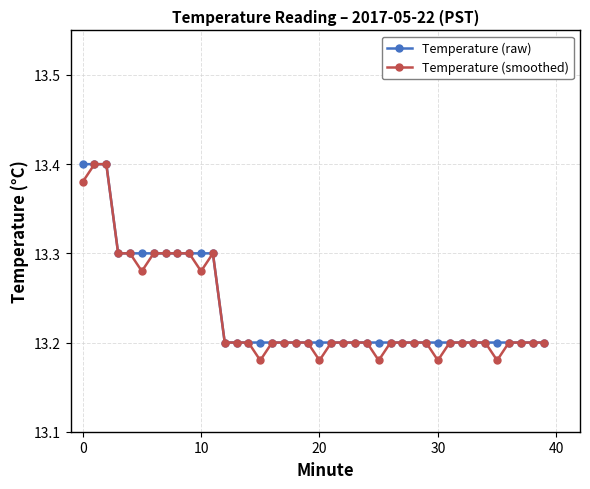

At how many categories does at least one series exceed 13?

40